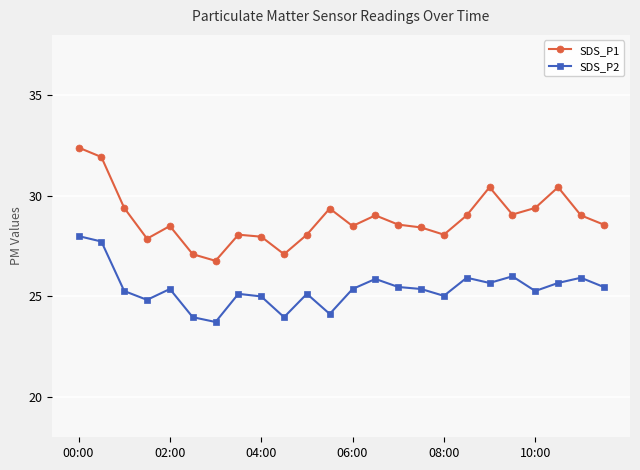

What is the value of the SDS_P2 point at the 19th from the left?

25.7